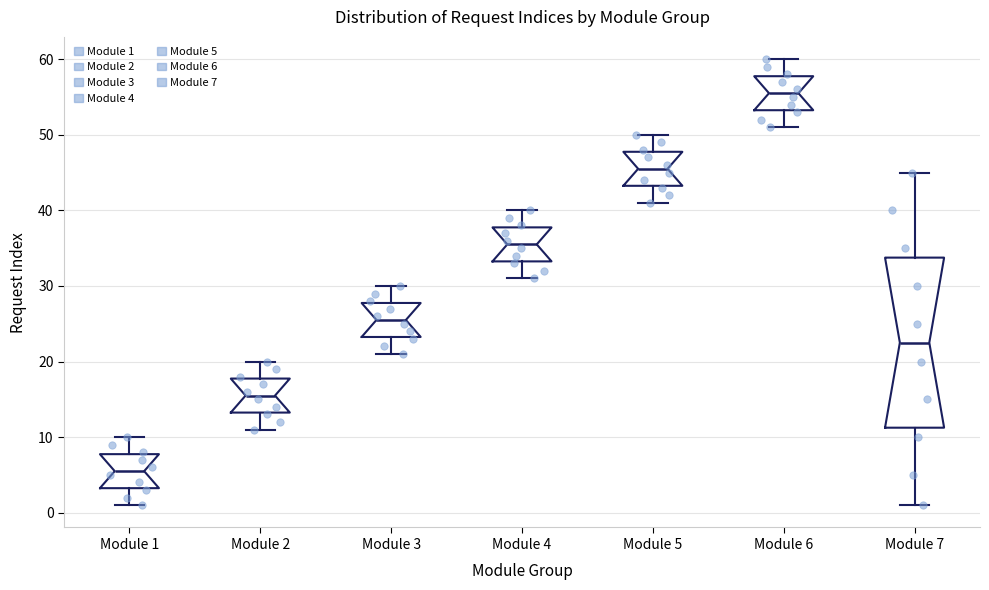

Which box has the lowest median line?

Module 1